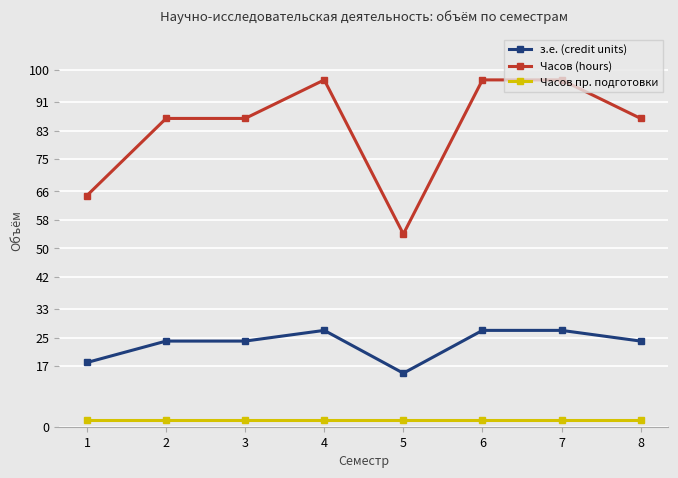

How many values in the з.е. (credit units) series exceed 24?

3